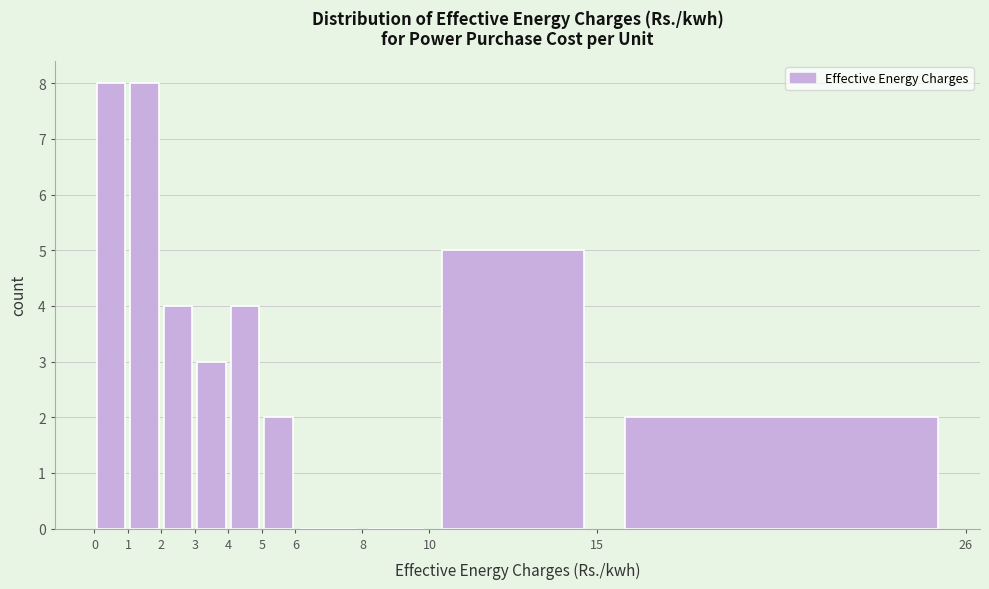

How tall is the bar that spans 15 to 26 on the x-axis? The values are not printed on the chart, so give them approximately, as read against the axis.

2